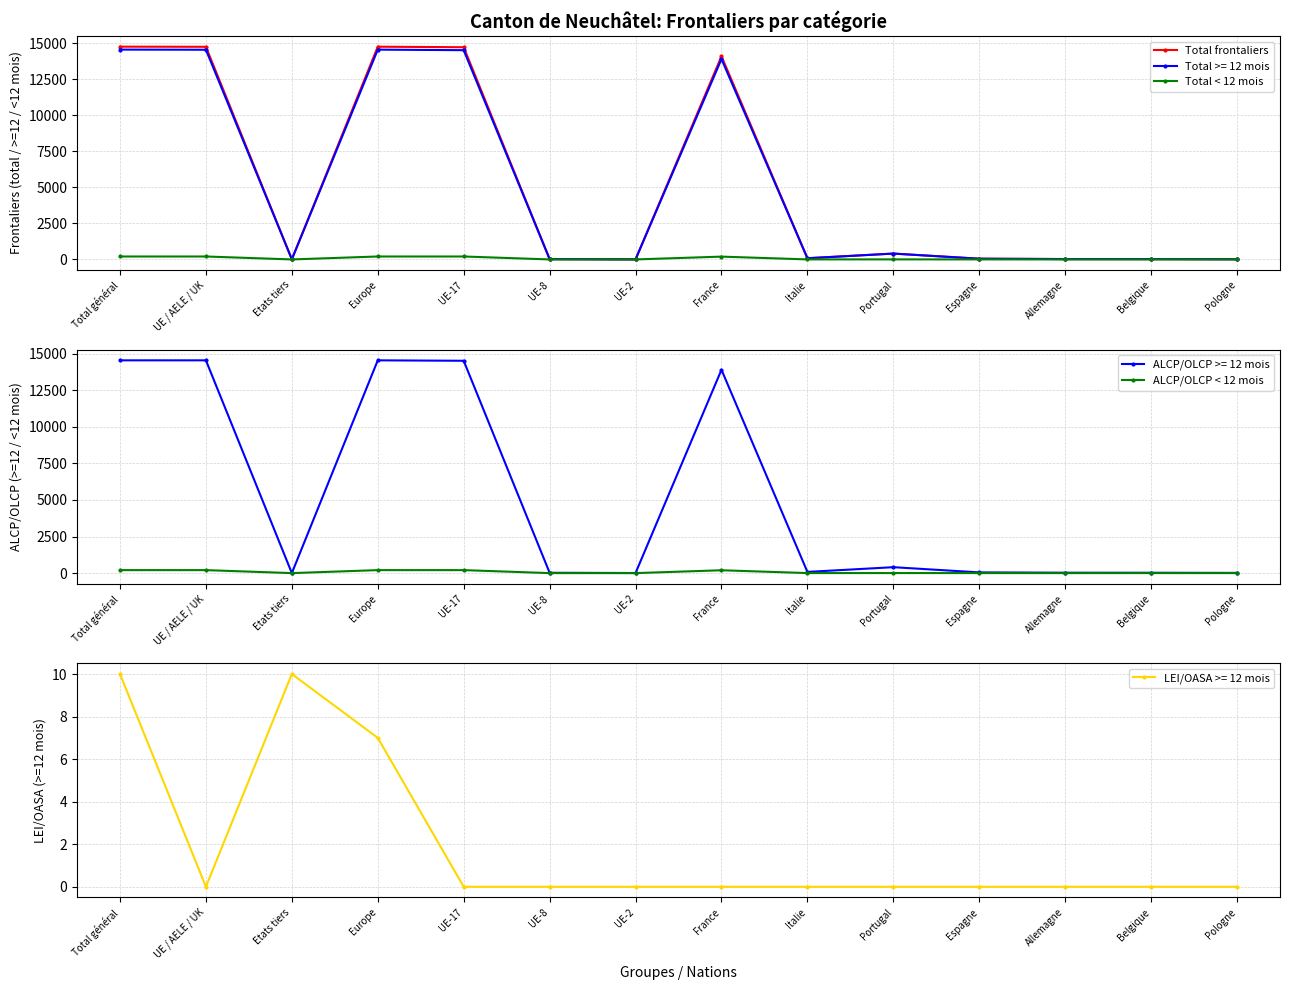

Does the chart have visible grid lines?

Yes